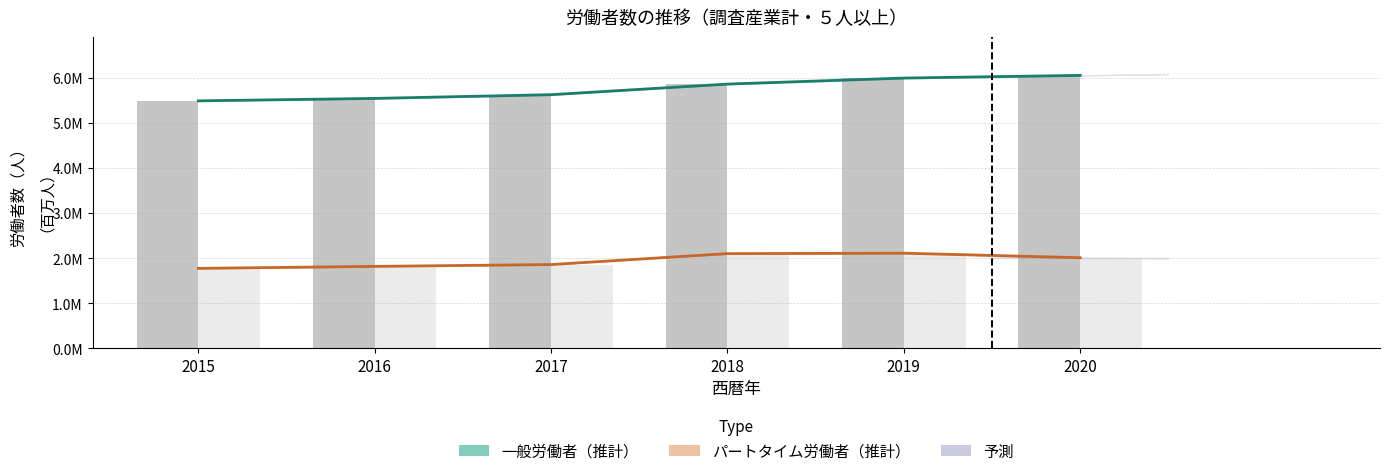

Rank the categories by 一般（棒） value from highest to lowest.

2020, 2019, 2018, 2017, 2016, 2015